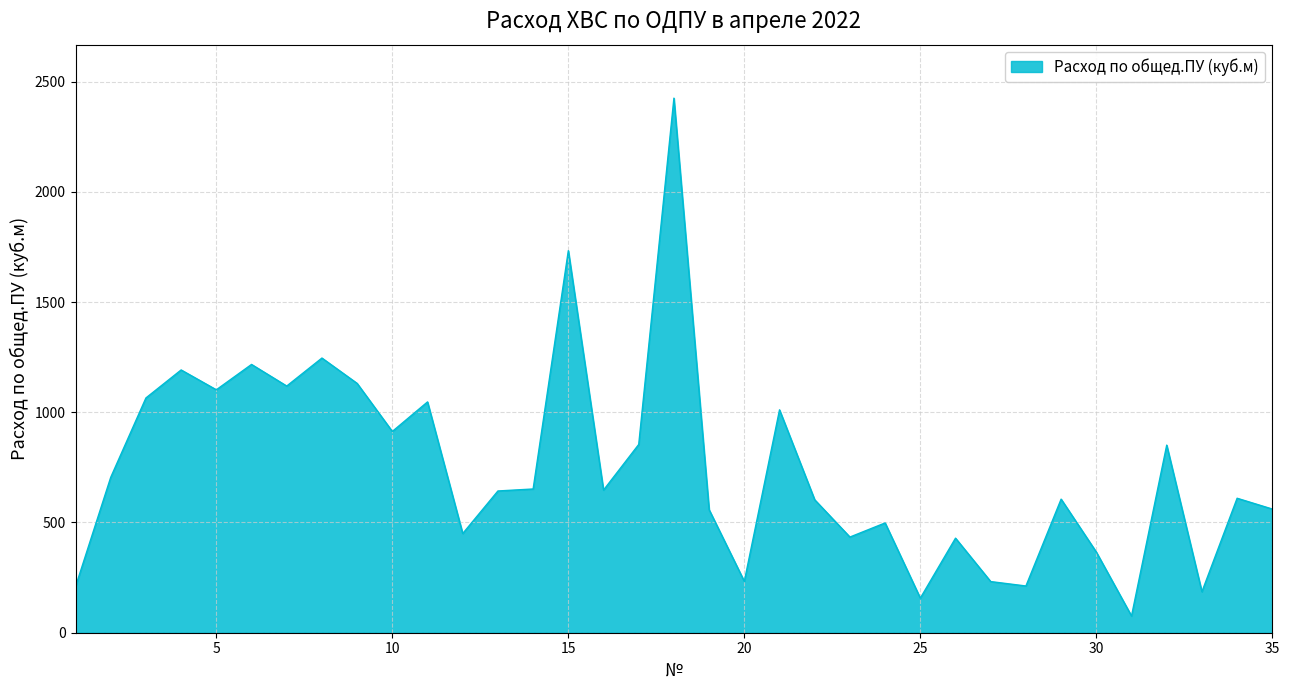

What is the greatest value displayed?

2425